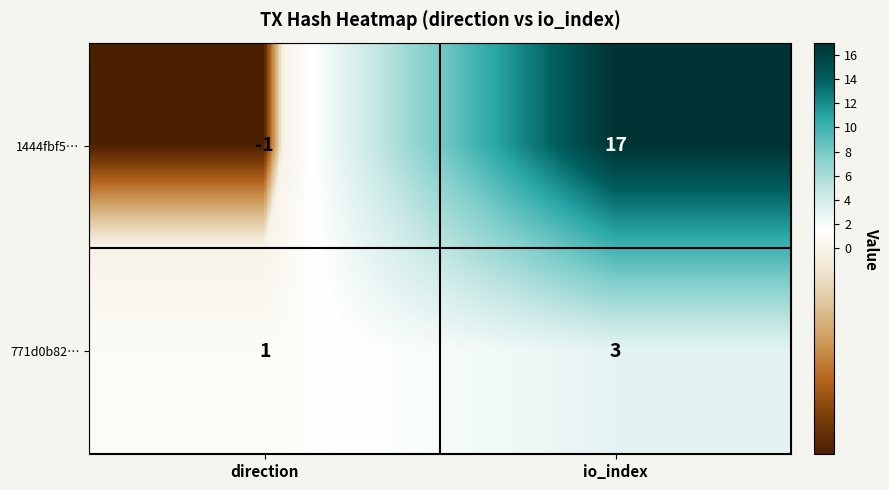

Which series has the widest spread of values?

1444fbf5…